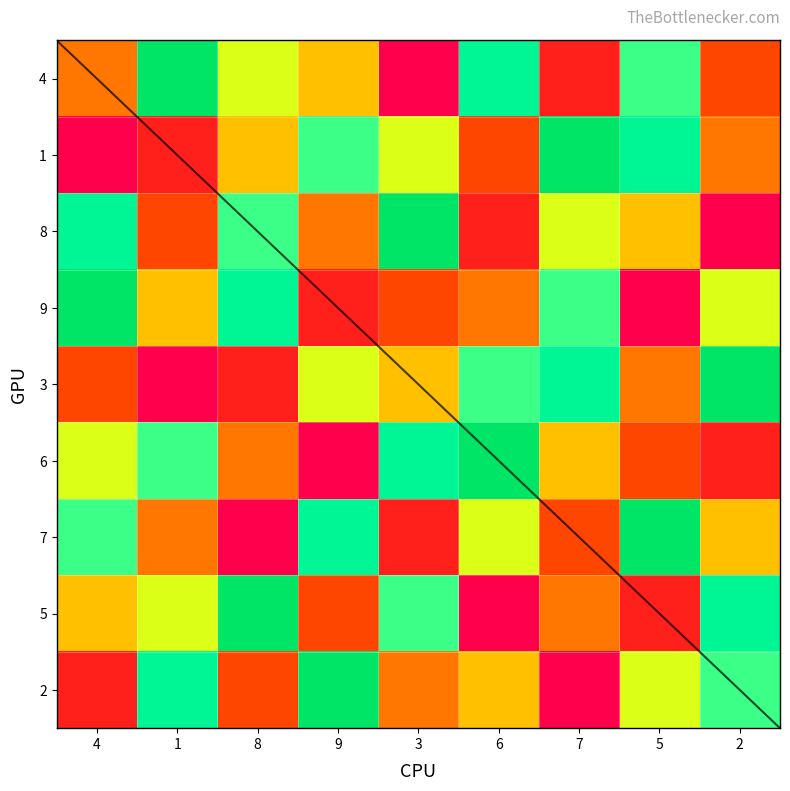

What is the average value of the 1 series?

5